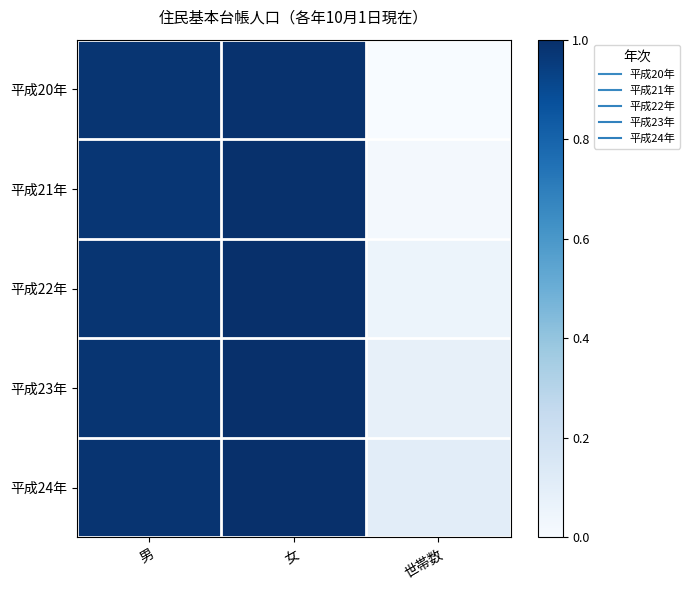

Rank the series at 男 from highest to lowest value.

平成24年, 平成23年, 平成22年, 平成20年, 平成21年